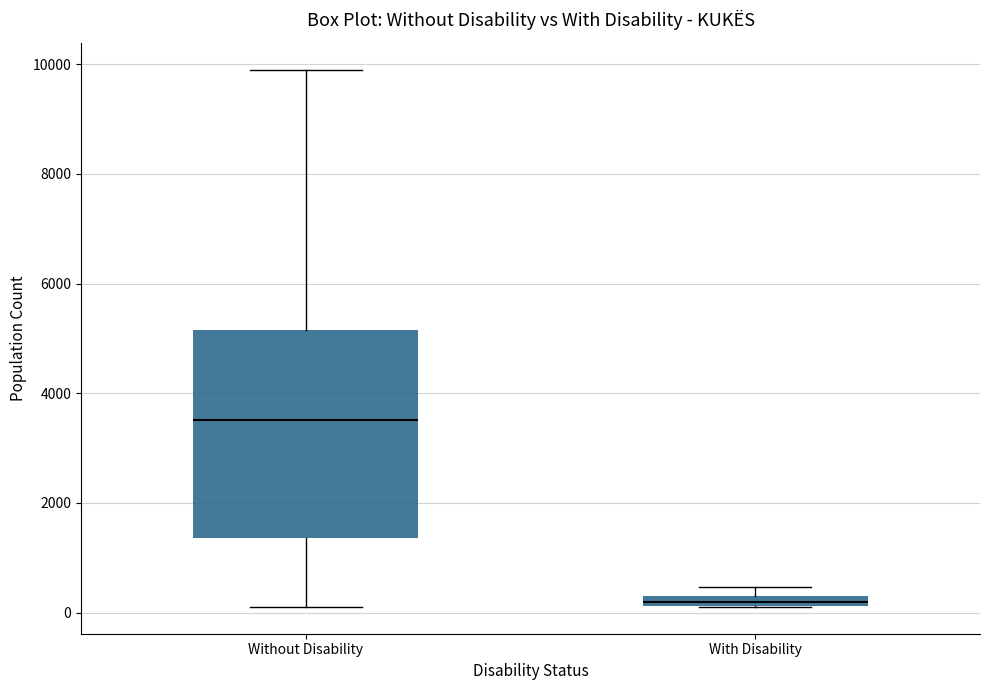

Which box's median line is the highest?

Without Disability